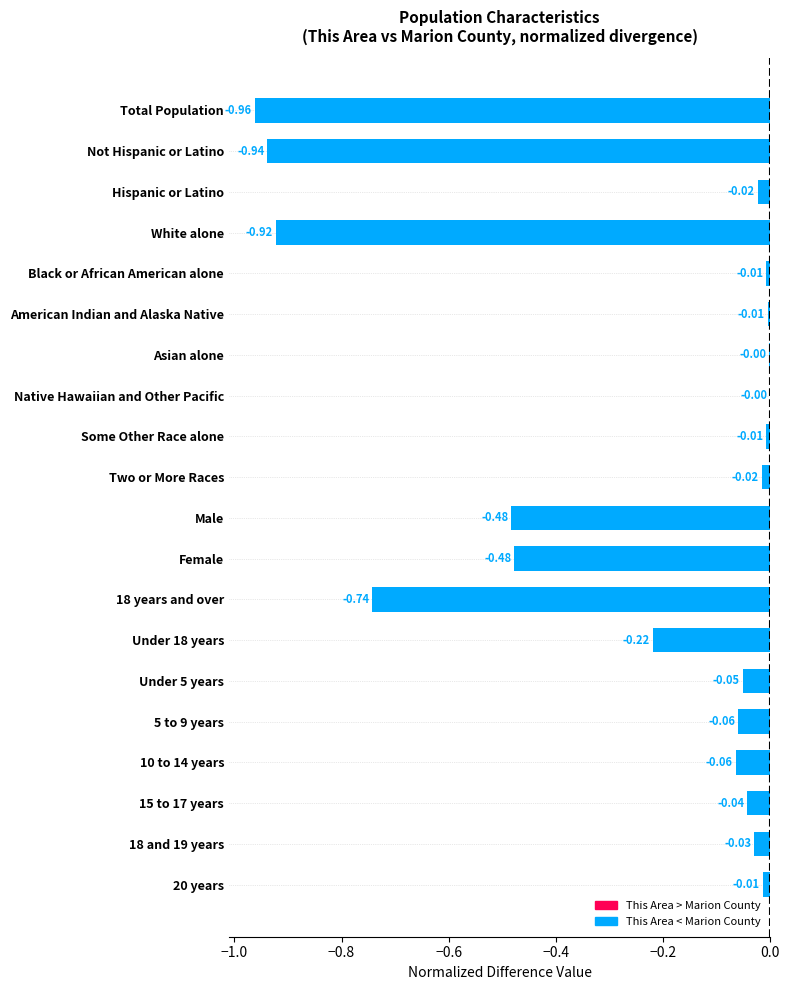

What is the change in value from 18 years and over to Asian alone?

+0.7